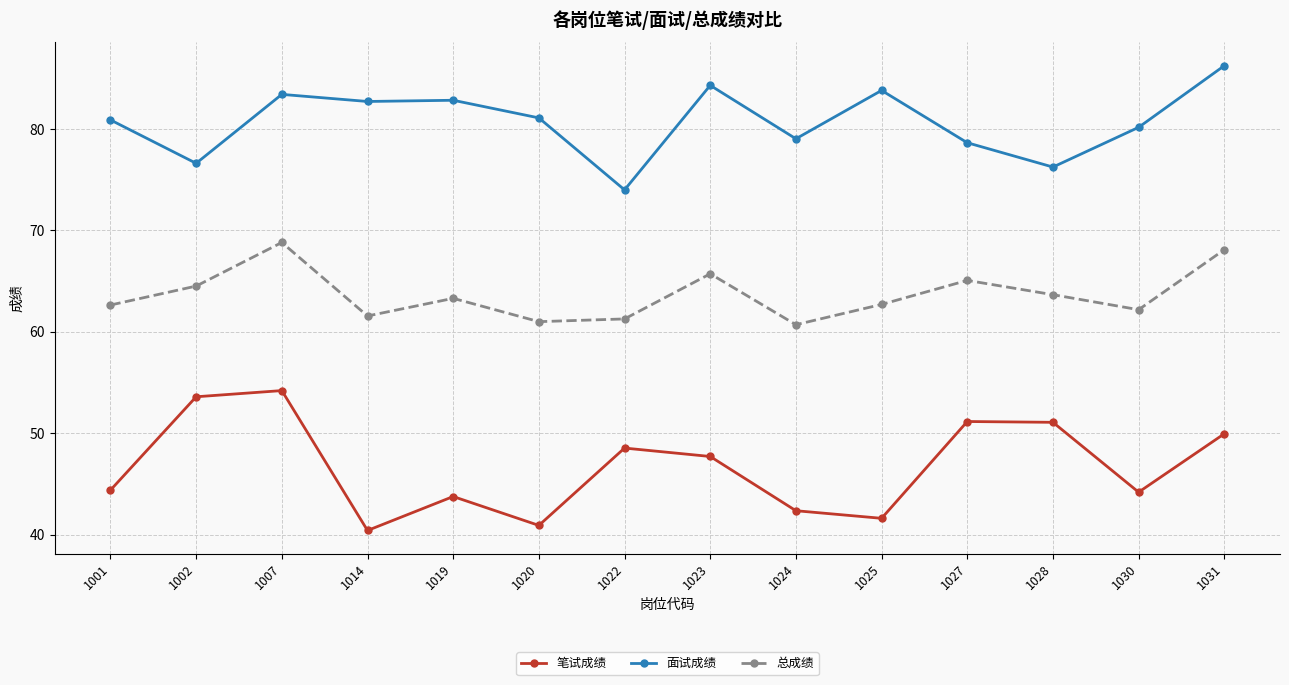

Count the number of categories in the chart.

14